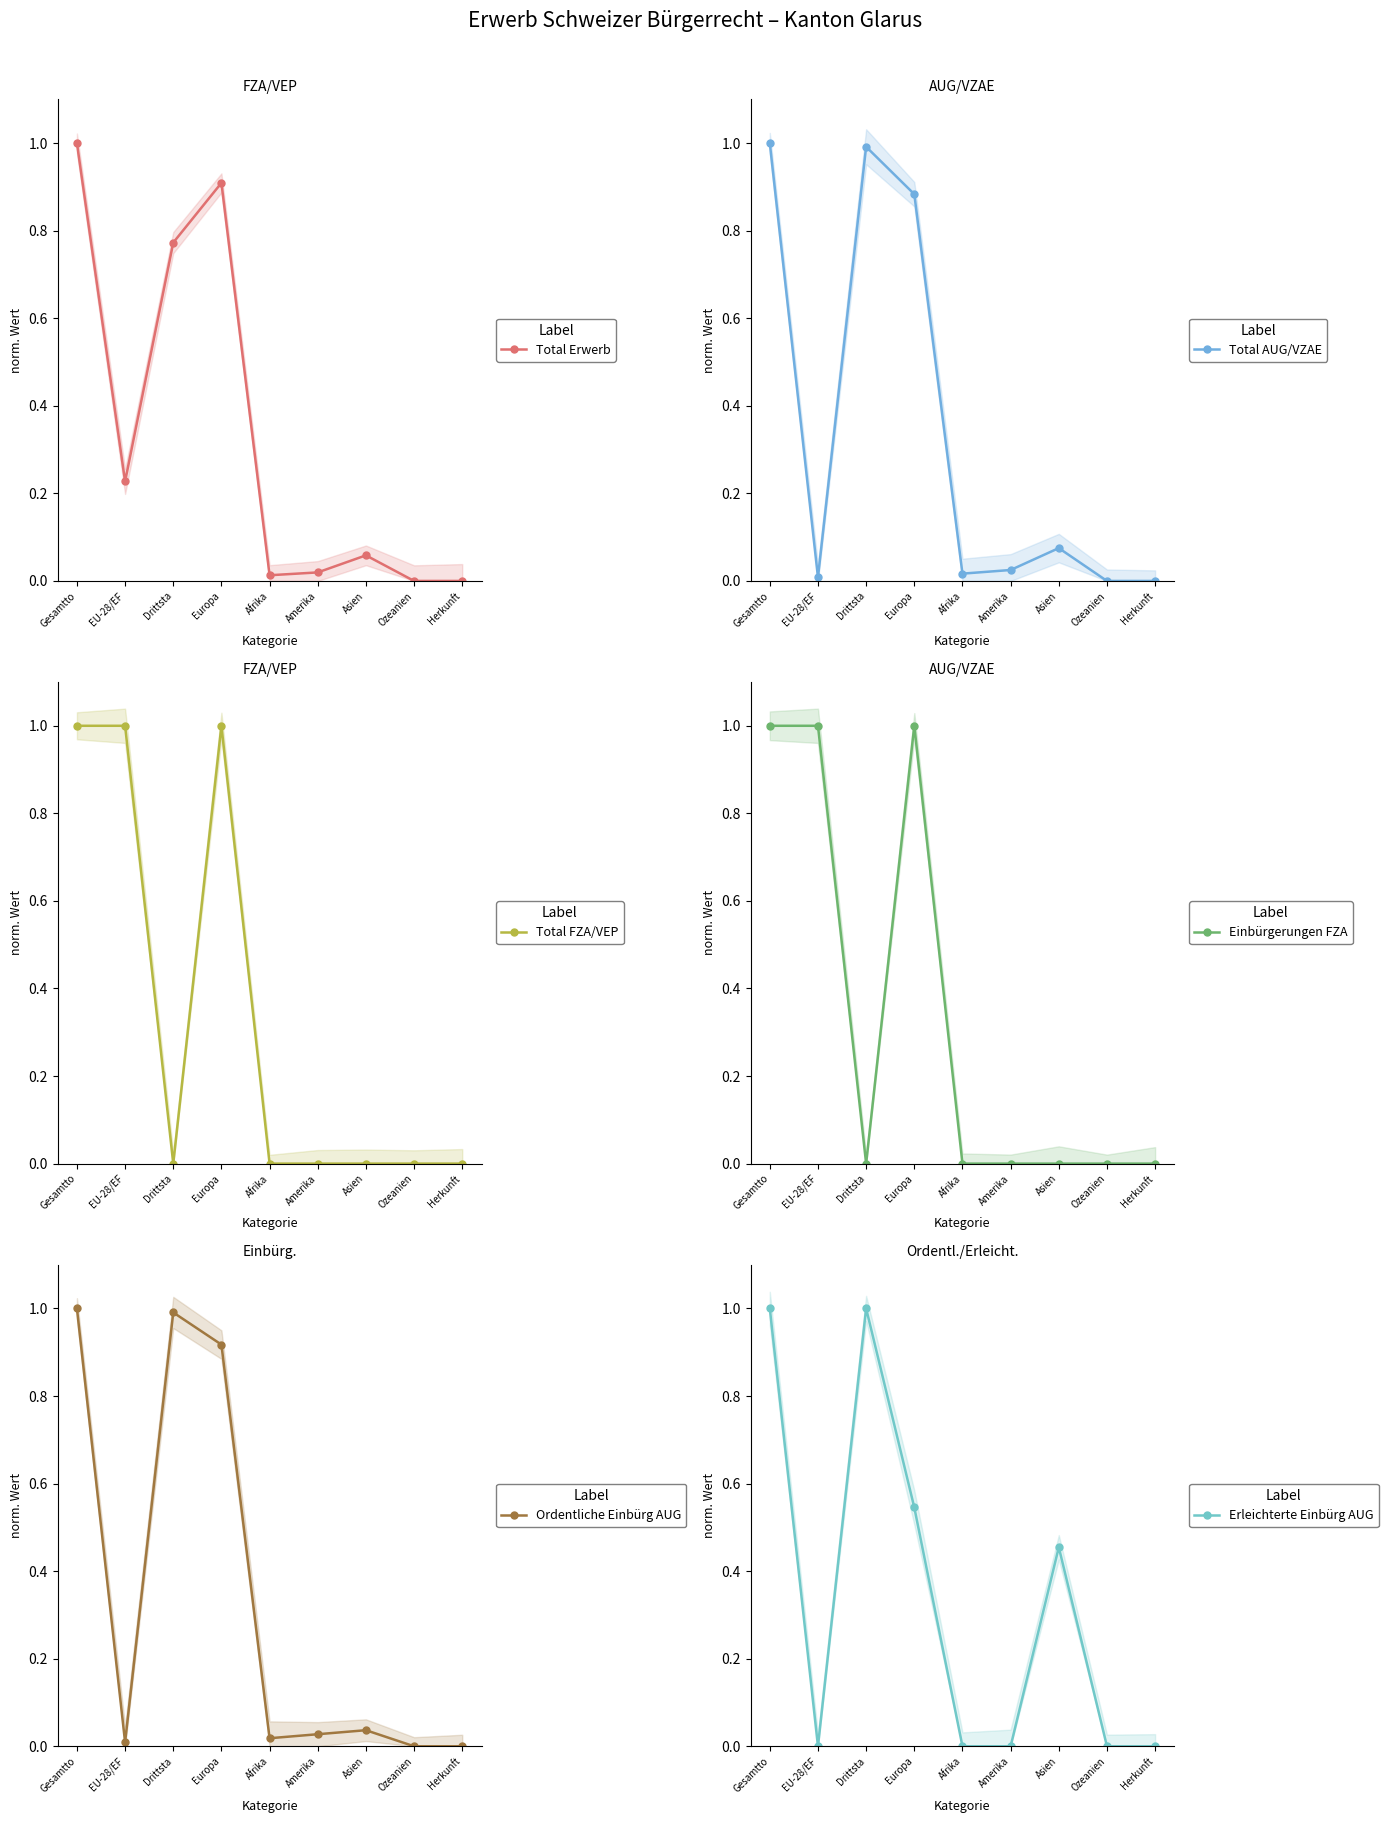

What is the sum of the Total AUG/VZAE values at Amerika and Drittsta?

1.0